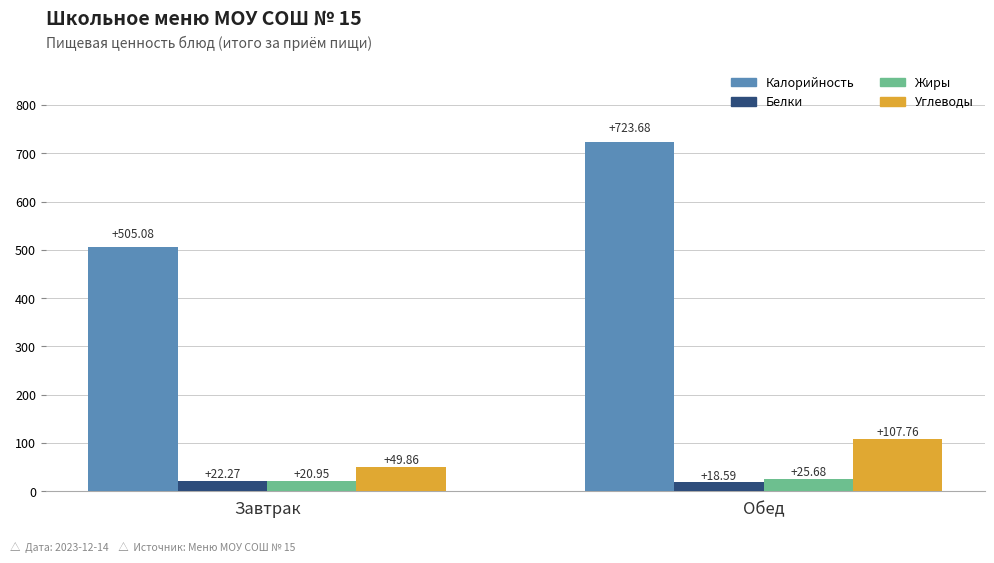

Which series has the widest spread of values?

Калорийность